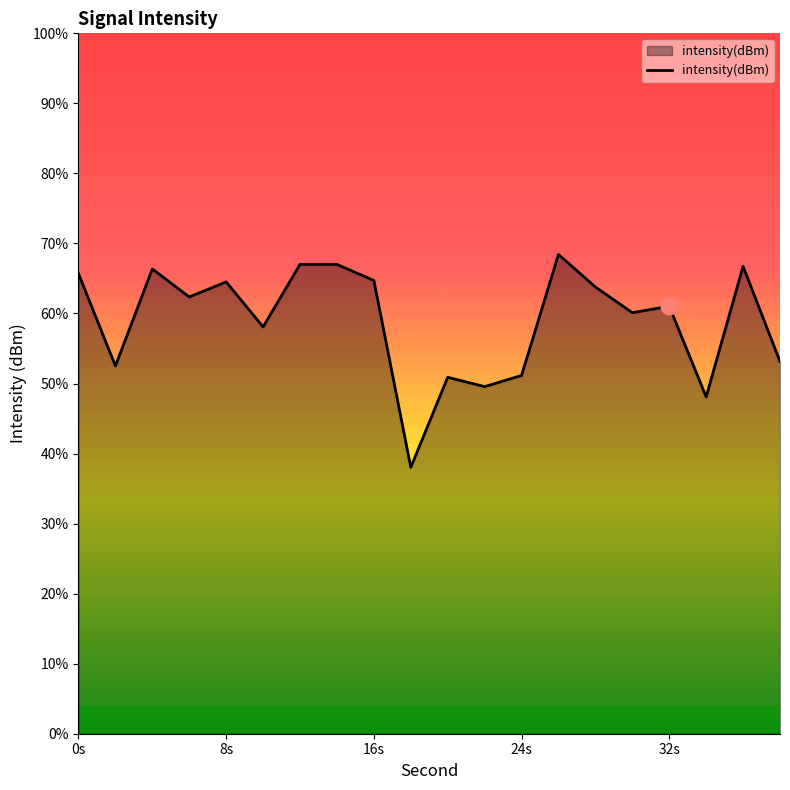

The chart shows a value of -87.5 at 15. True or false?

False